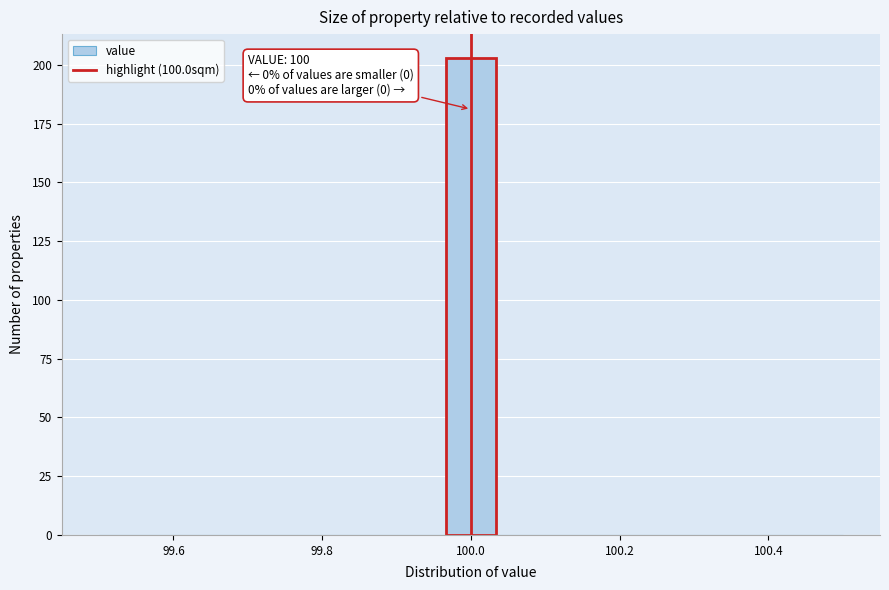

Read against the x-axis, roughly where is the centre of the tallest bar?

100.00